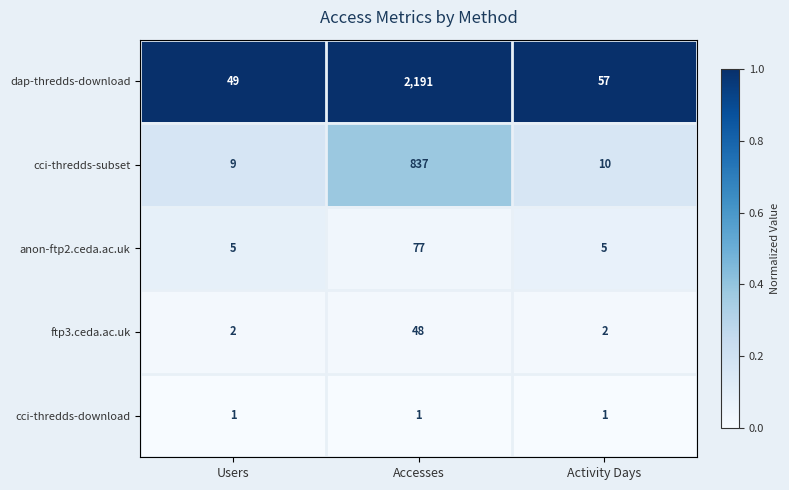

Reading right to left, extract all data points from this chart.

dap-thredds-download: 57	2191	49
cci-thredds-subset: 10	837	9
anon-ftp2.ceda.ac.uk: 5	77	5
ftp3.ceda.ac.uk: 2	48	2
cci-thredds-download: 1	1	1